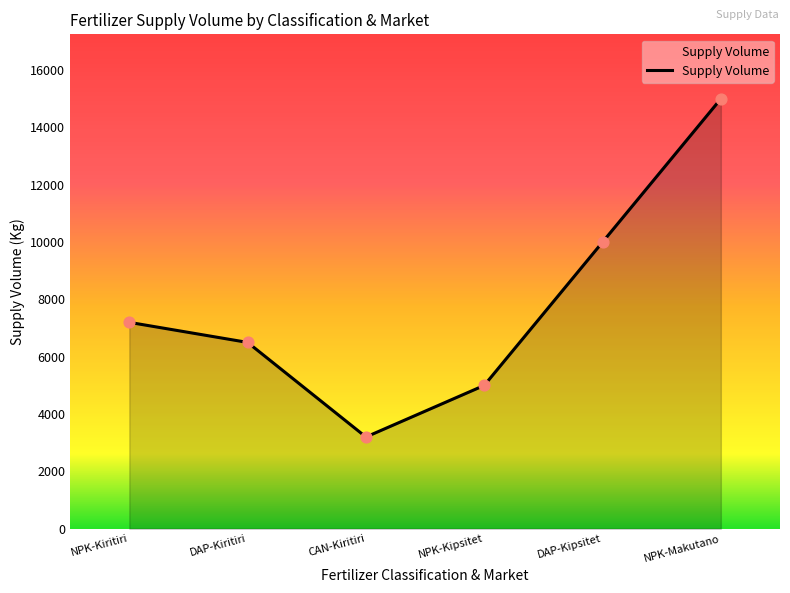

Which has a higher value, DAP-Kiritiri or NPK-Kipsitet?

DAP-Kiritiri